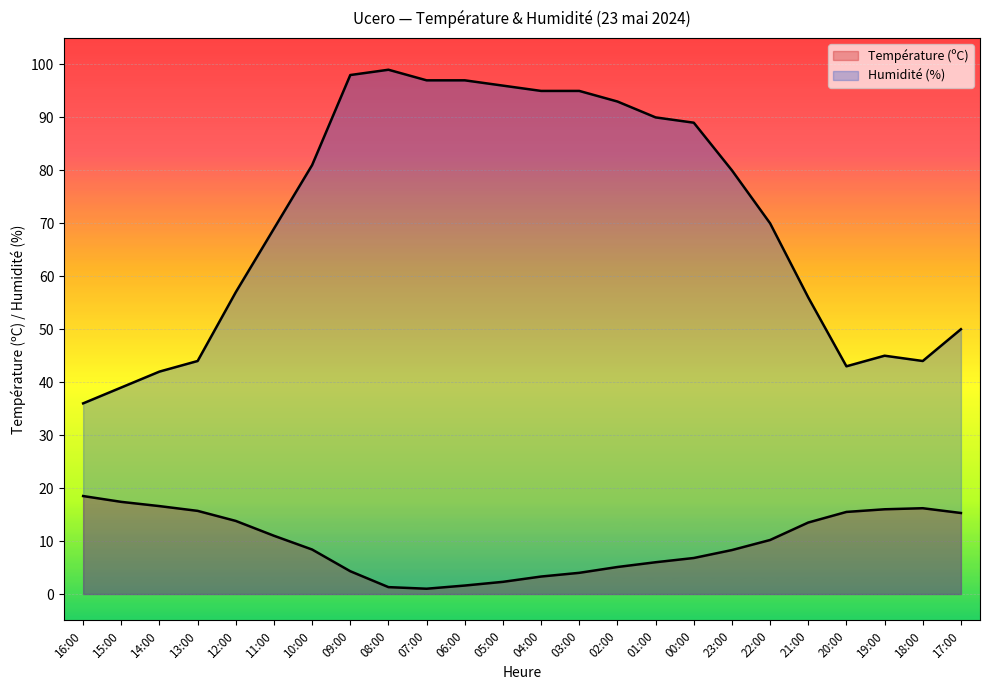

What is the maximum value shown in the chart?

99.0